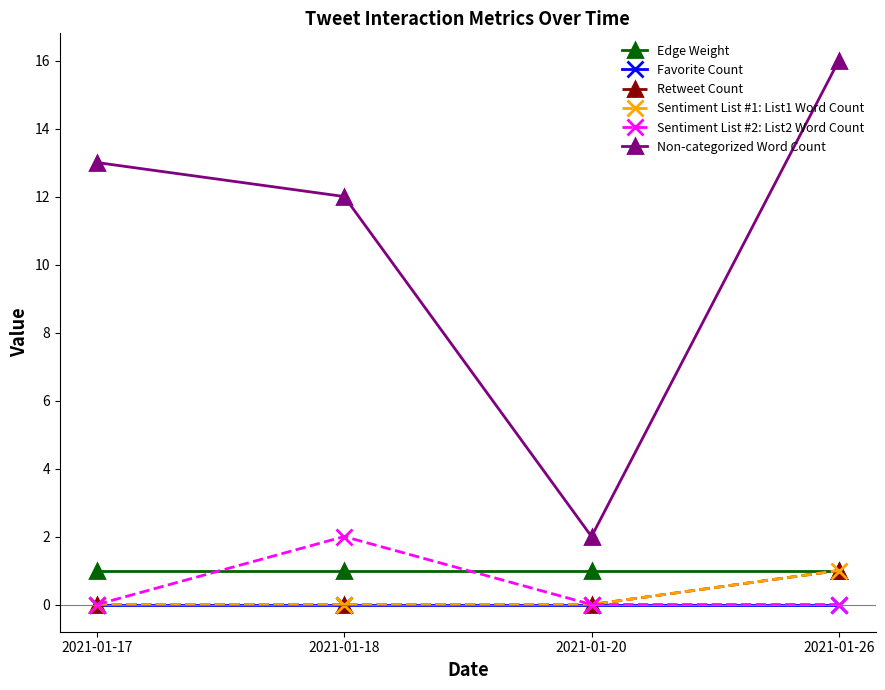

Rank the categories by Sentiment List #1: List1 Word Count value from lowest to highest.

2021-01-17, 2021-01-18, 2021-01-20, 2021-01-26